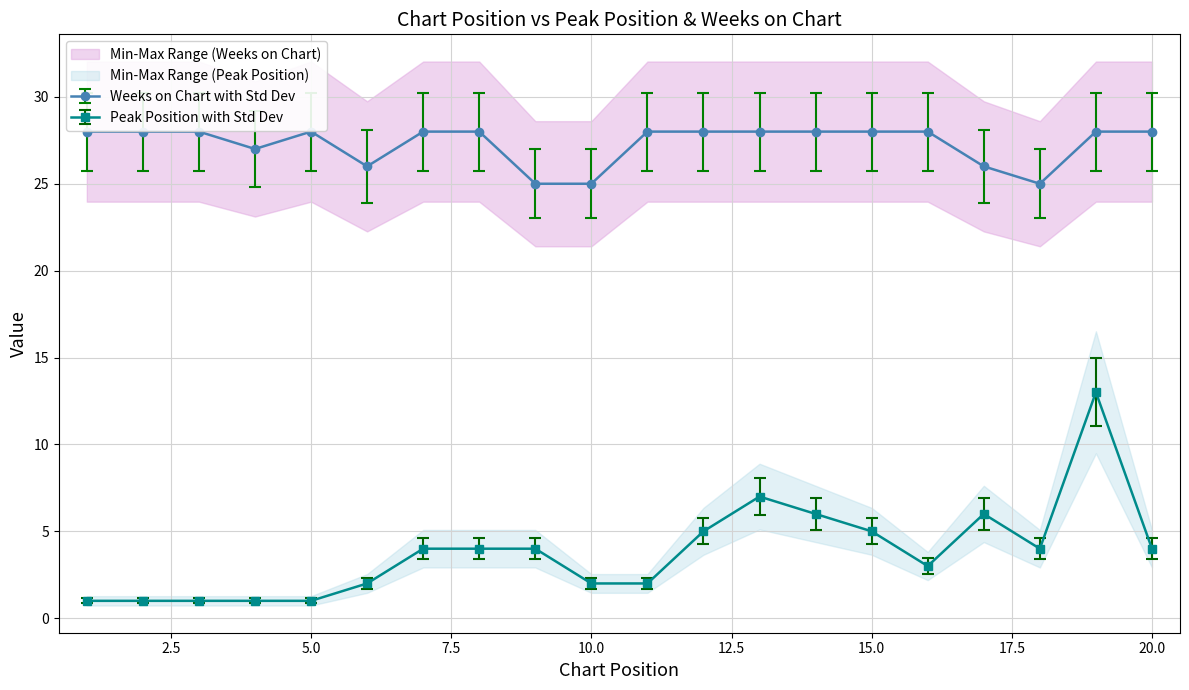

What is the lowest value of the Weeks on Chart series?

25